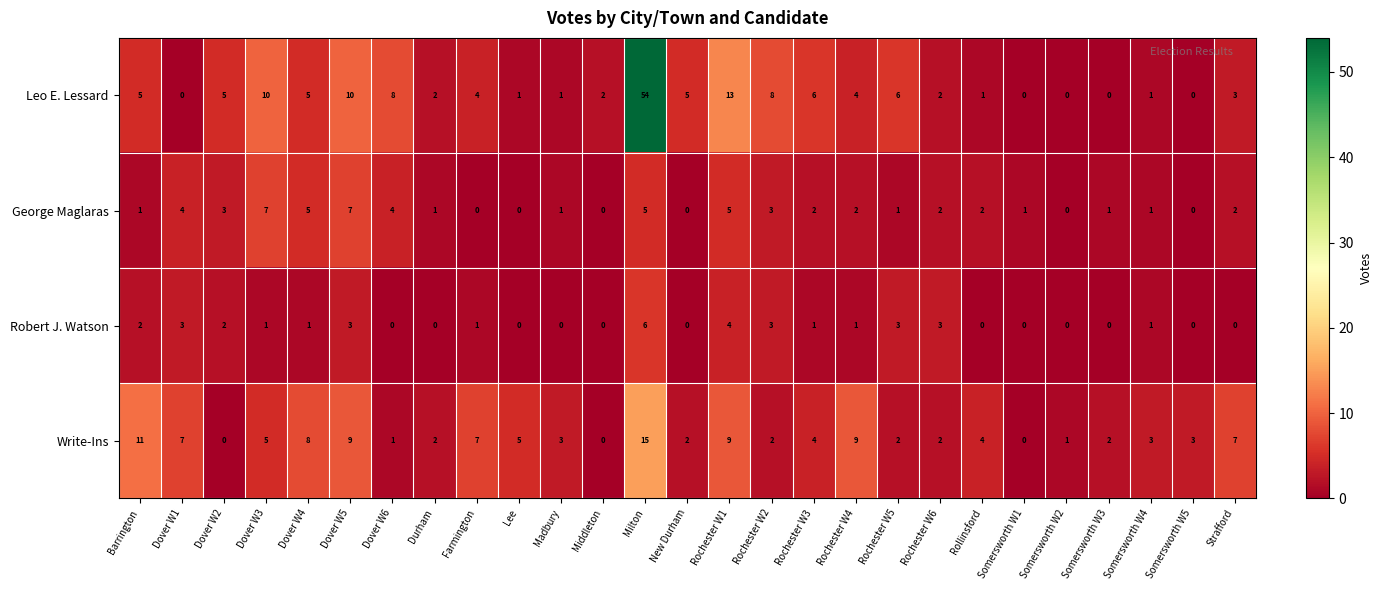

The Write-Ins series shows 2 at Rochester W5. True or false?

True